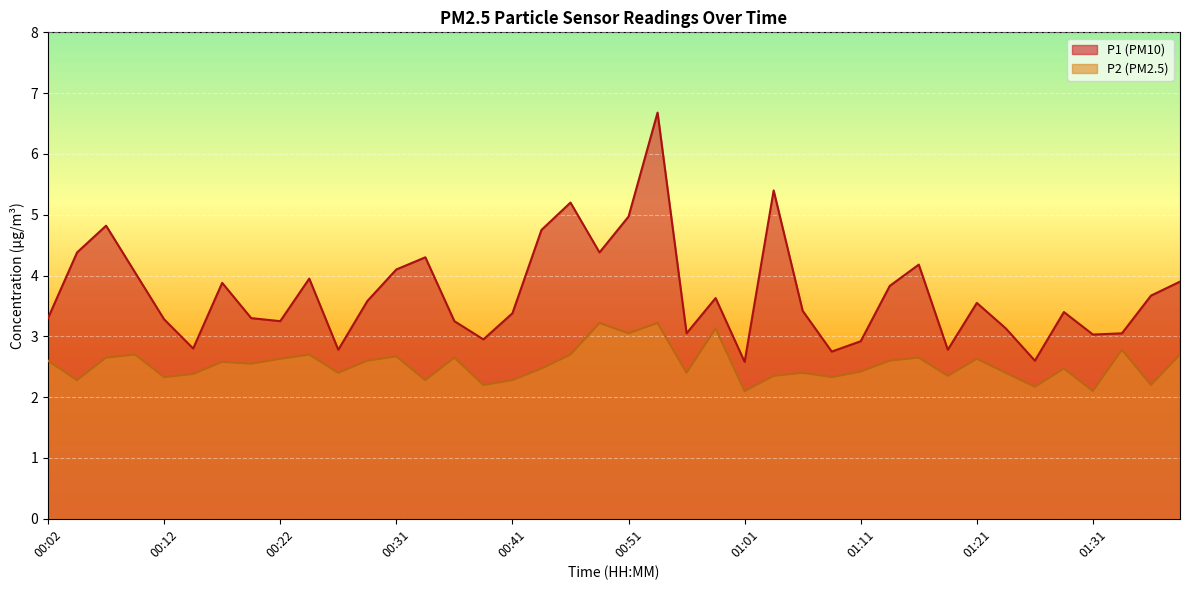

The value of P2 at 01:36 is 2.2. True or false?

True